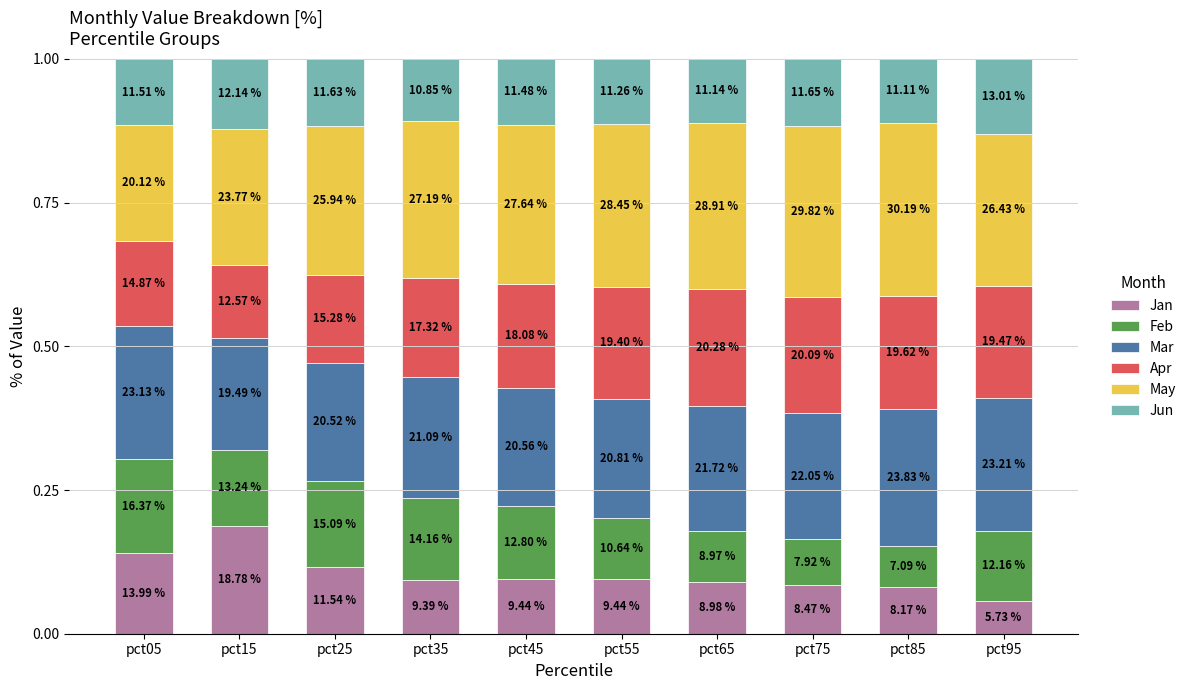

What are all the series names shown in the legend?

Jan, Feb, Mar, Apr, May, Jun